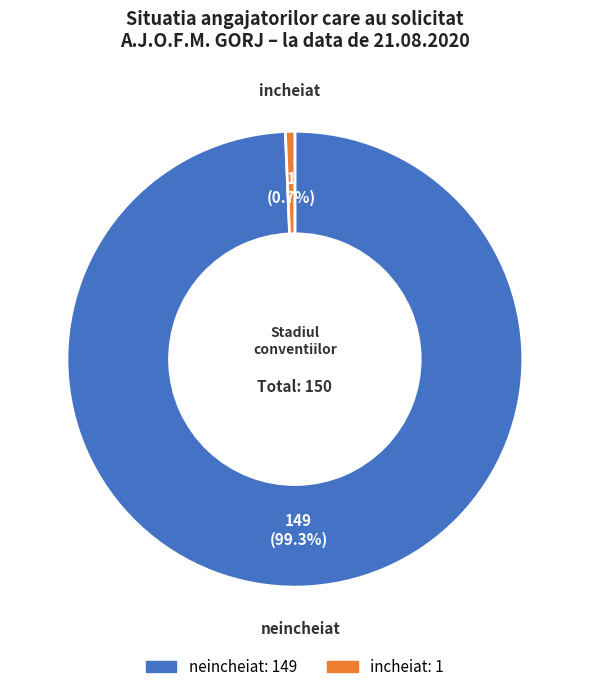

True or false: incheiat accounts for 1% of the total.

True